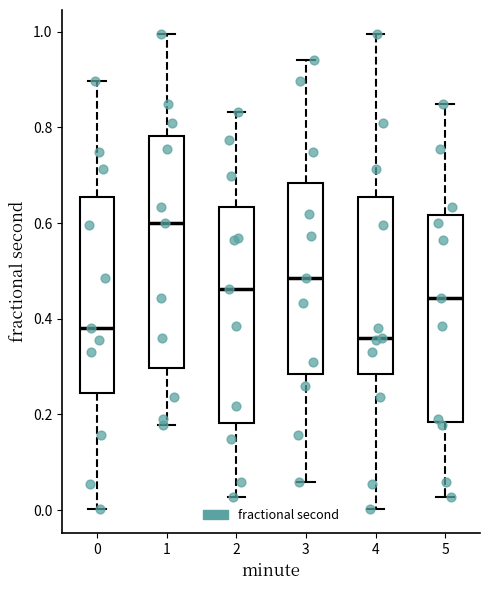

Reading left to right, read every box against the y-axis: the position of its median line, the range the box covers, and the ends of its whiskers. The values are not printed on the chart, so give them approximately, as read against the axis.

0: median 0.38, box 0.24 to 0.66, whiskers 0.00 to 0.90
1: median 0.60, box 0.30 to 0.78, whiskers 0.18 to 1.00
2: median 0.46, box 0.18 to 0.64, whiskers 0.02 to 0.84
3: median 0.48, box 0.28 to 0.68, whiskers 0.06 to 0.94
4: median 0.36, box 0.28 to 0.66, whiskers 0.00 to 1.00
5: median 0.44, box 0.18 to 0.62, whiskers 0.02 to 0.84